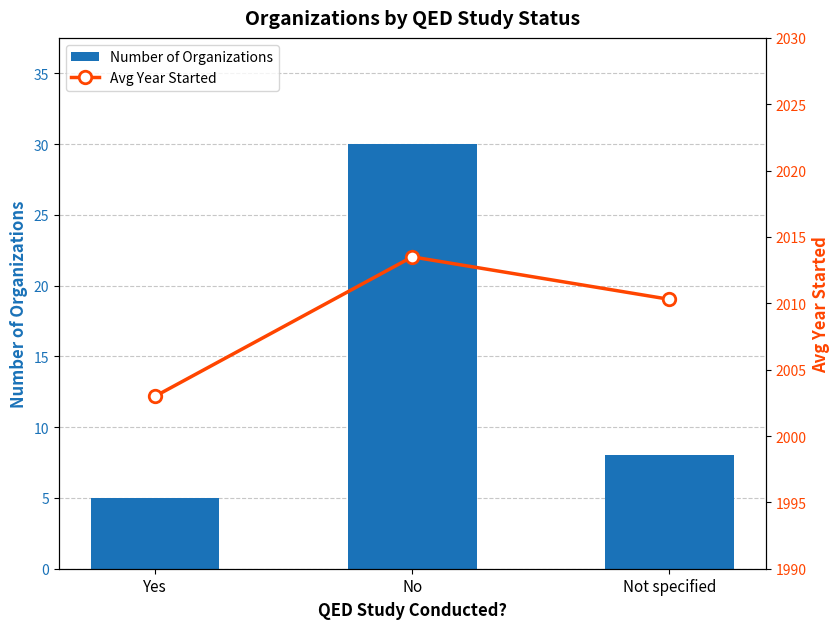

The Avg Year Started series shows 2013.5 at No. True or false?

True